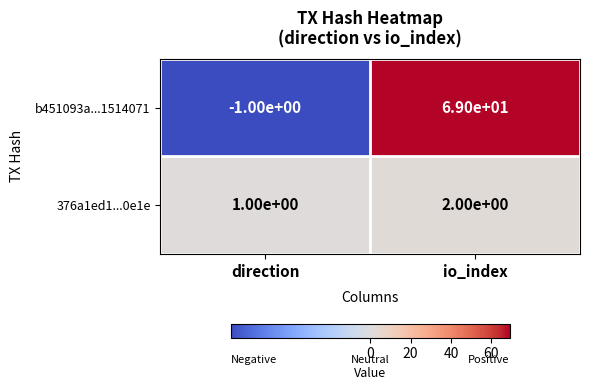

Where is b451093a...1514071 nearest to the value 34?

direction